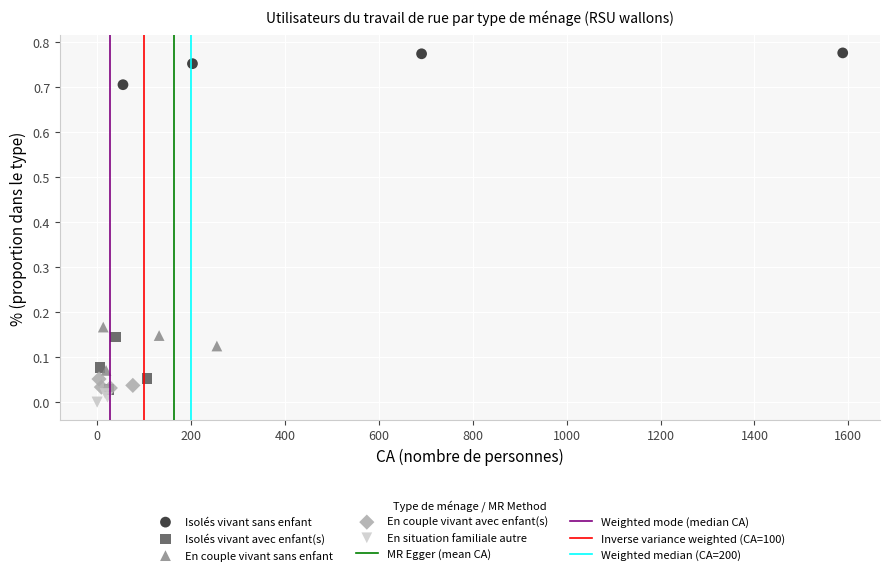

Which series has the widest spread of Y values?

Isolés vivant avec enfant(s)